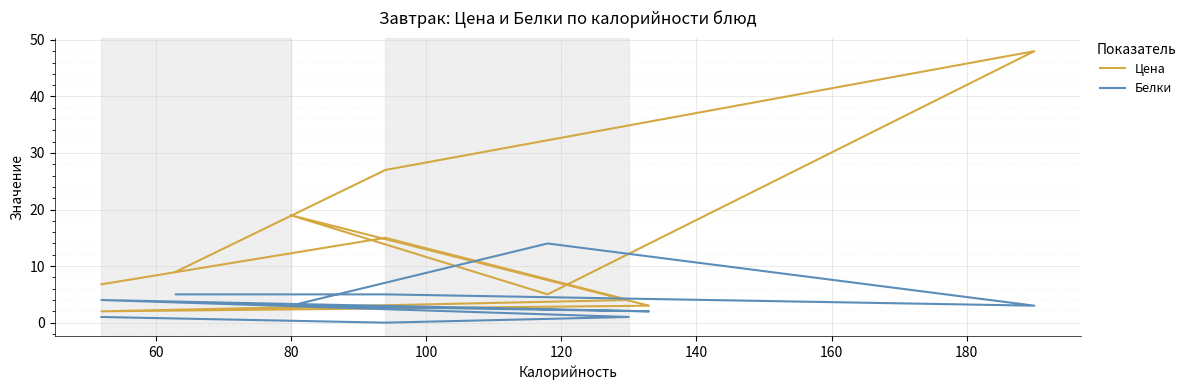

What is the total value across all series at 100?

19.0